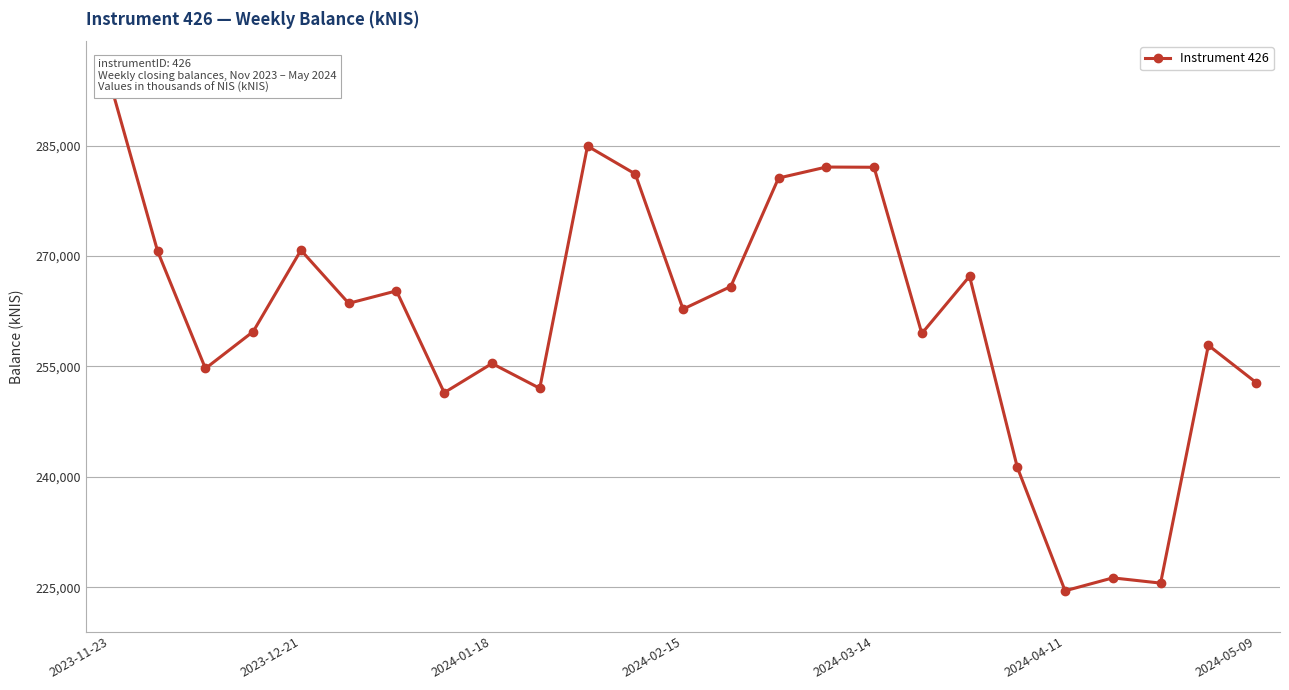

What is the approximate value at 2024-02-15?

262794.0